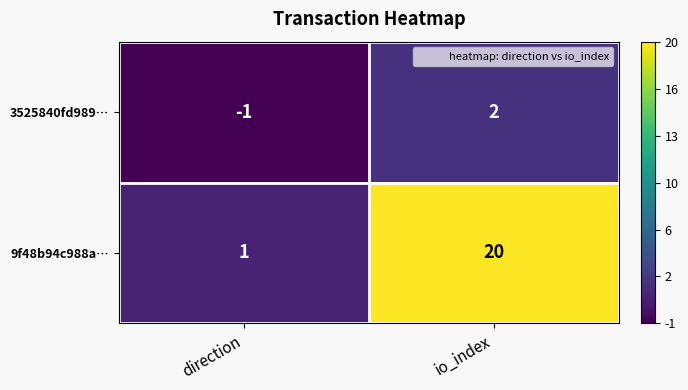

List the series in order of their peak value, highest first.

9f48b94c988a…, 3525840fd989…